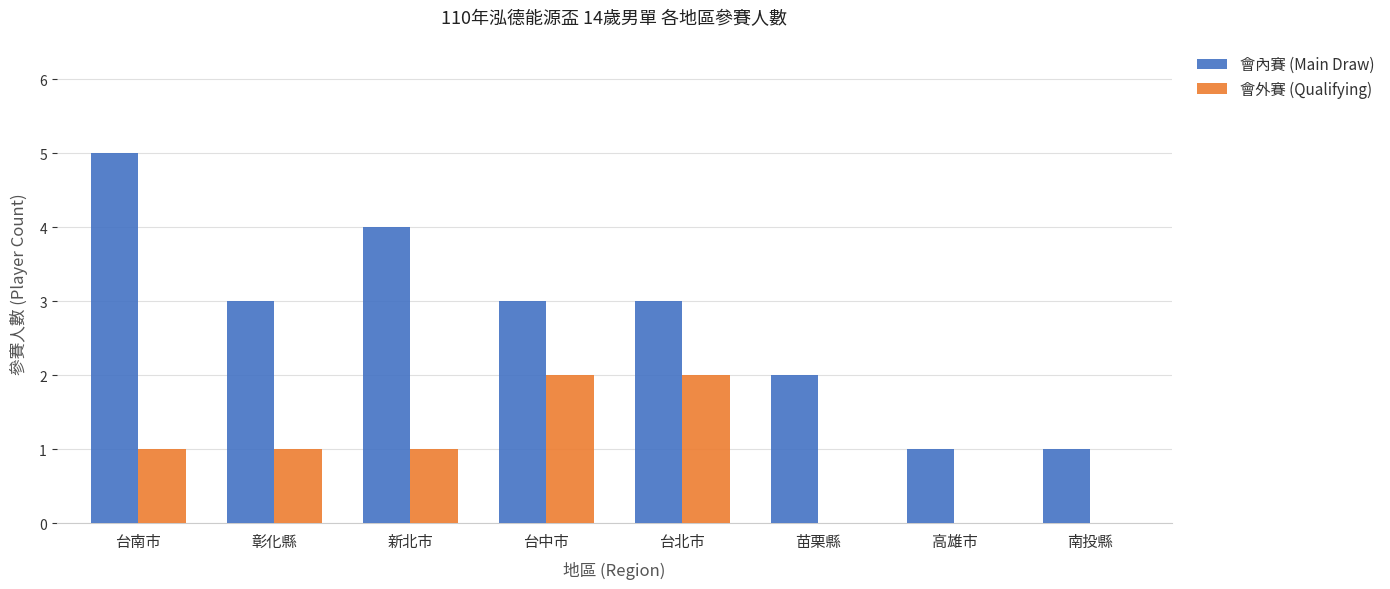

The value of 會內賽 (Main Draw) at 台中市 is 3. True or false?

True